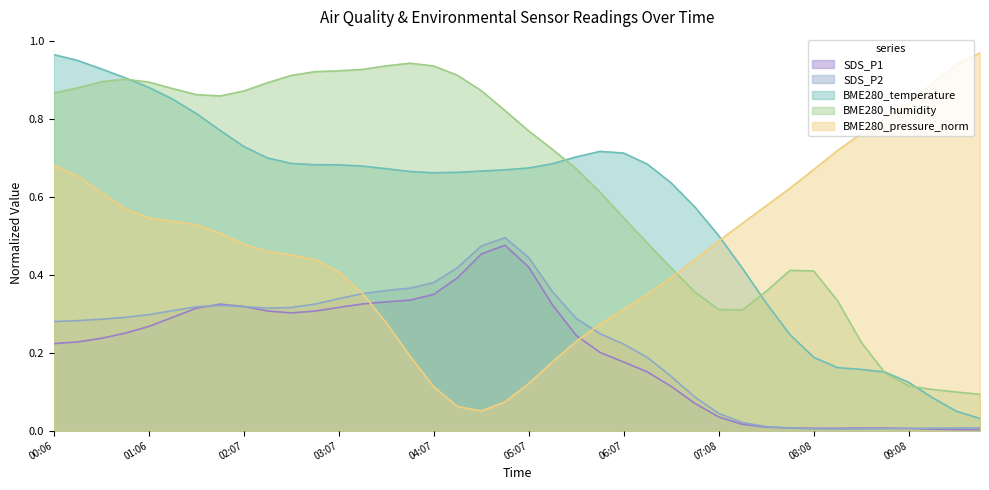

What is the label of the 30th point from the right?

02:37